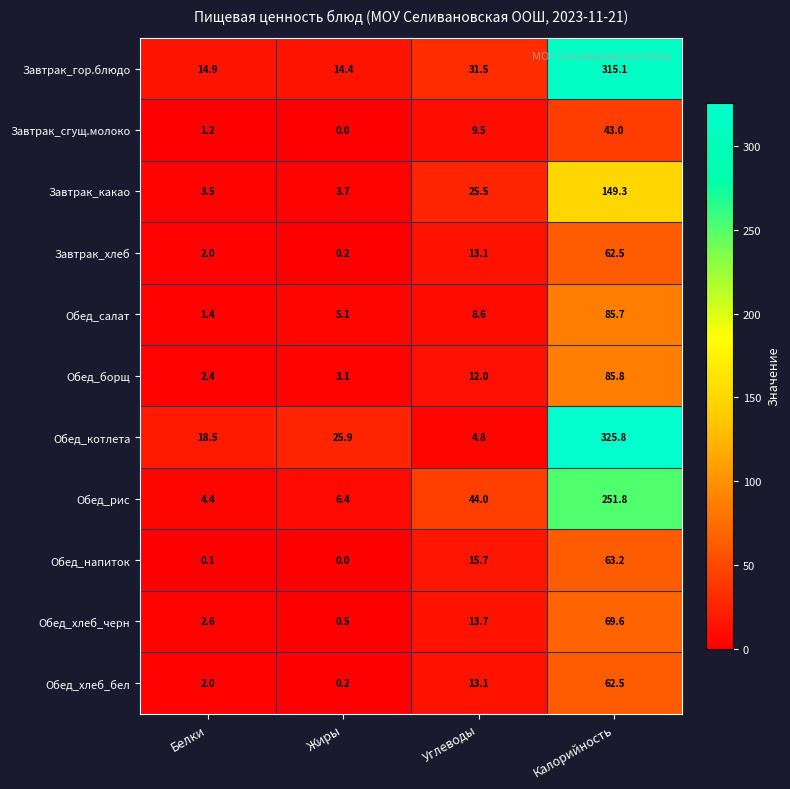

What is the sum of the Завтрак_хлеб values at Белки and Калорийность?

64.5